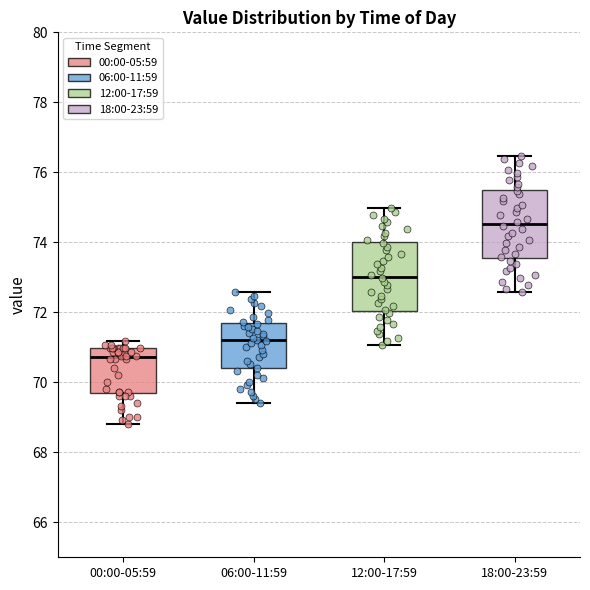

Where does the median line of the box for 06:00-11:59 sit on the y-axis? The values are not printed on the chart, so give them approximately, as read against the axis.

71.2